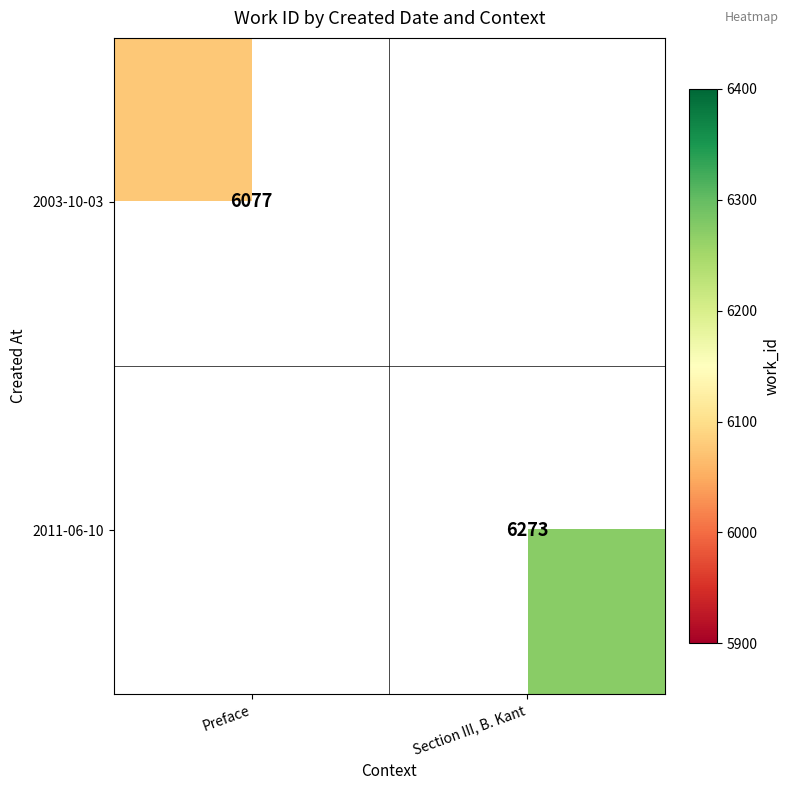

At how many categories does at least one series exceed 6198?

1